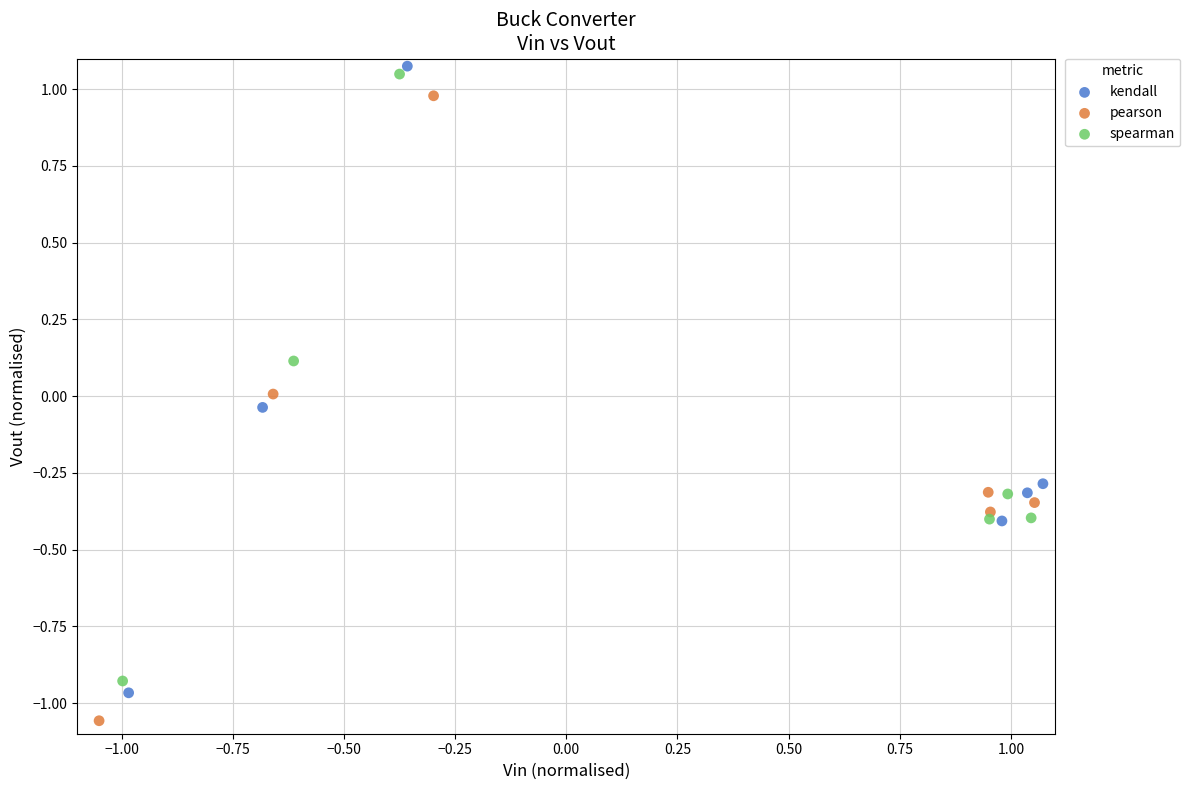

Which series has the widest spread of Y values?

kendall